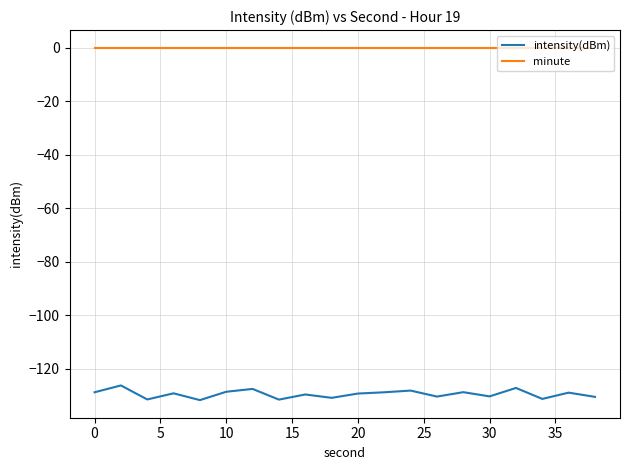

True or false: intensity(dBm) and minute intersect in this chart.

False